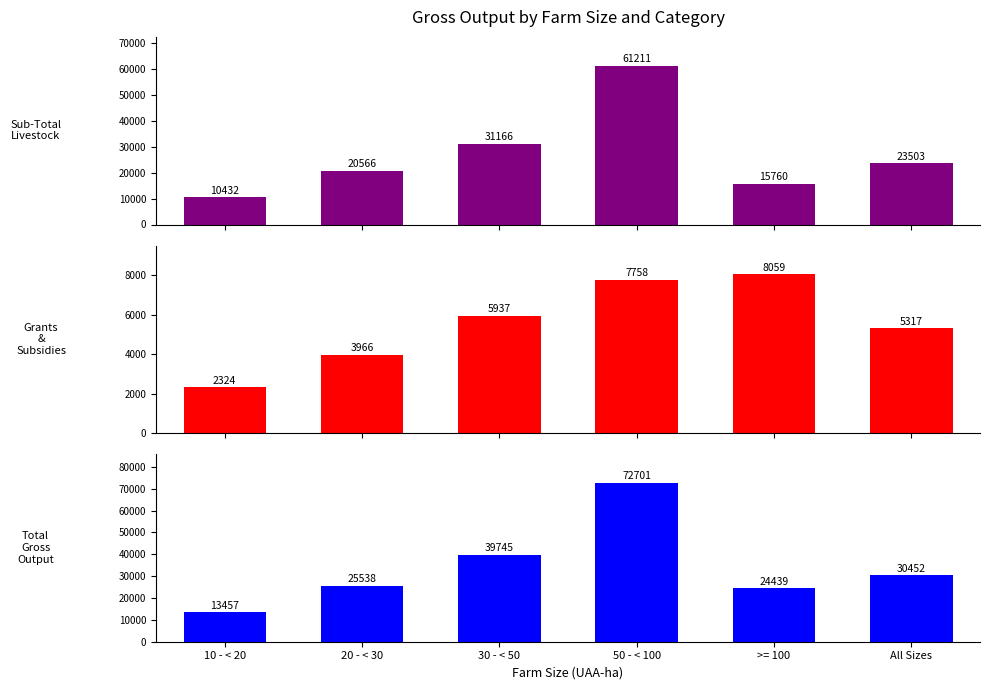

The Total Gross Output series shows 98807 at 50 - < 100. True or false?

False